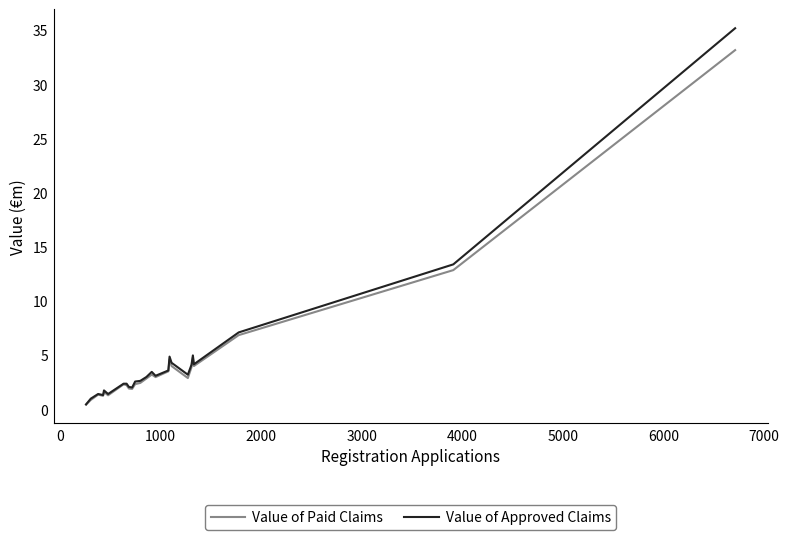

List the series in order of their peak value, highest first.

Value of Approved Claims, Value of Paid Claims